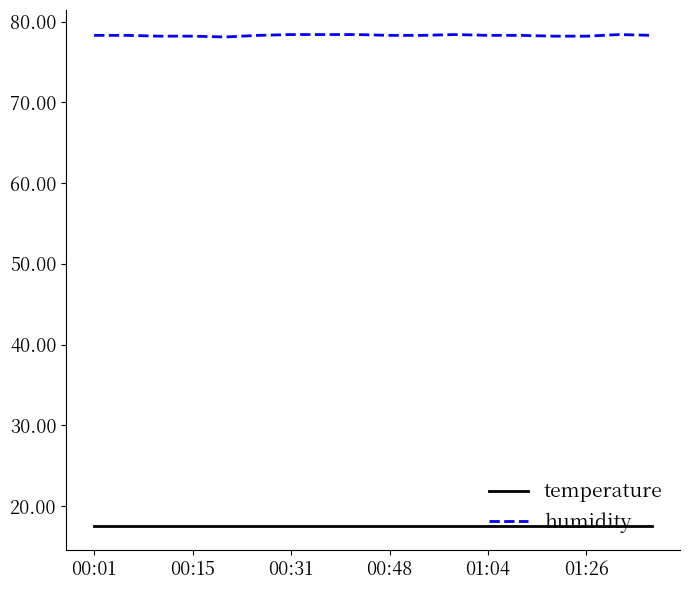

Rank the series by their average value, from highest to lowest.

humidity, temperature